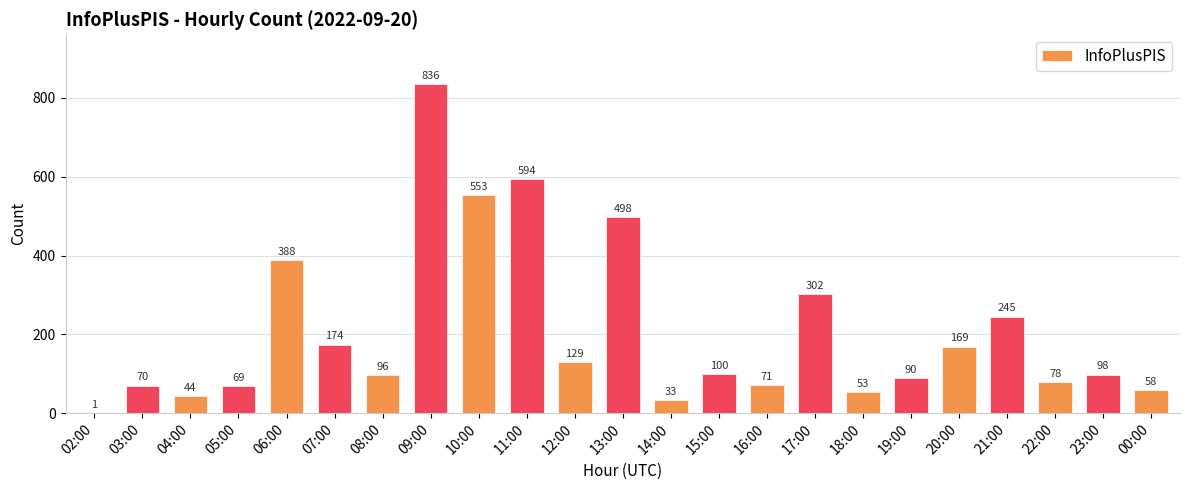

The value at 04:00 is 73. True or false?

False